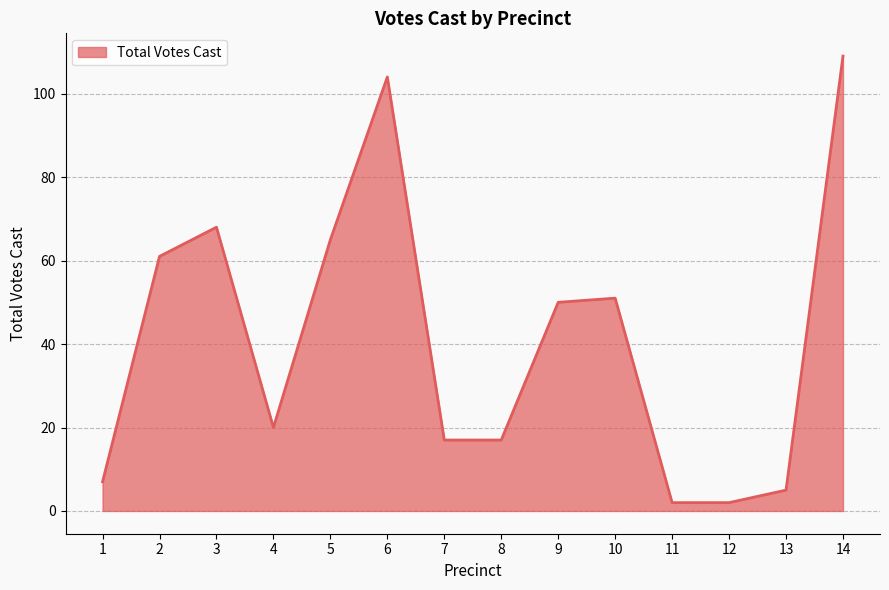

Is it true that the value at 6 is 104?

True